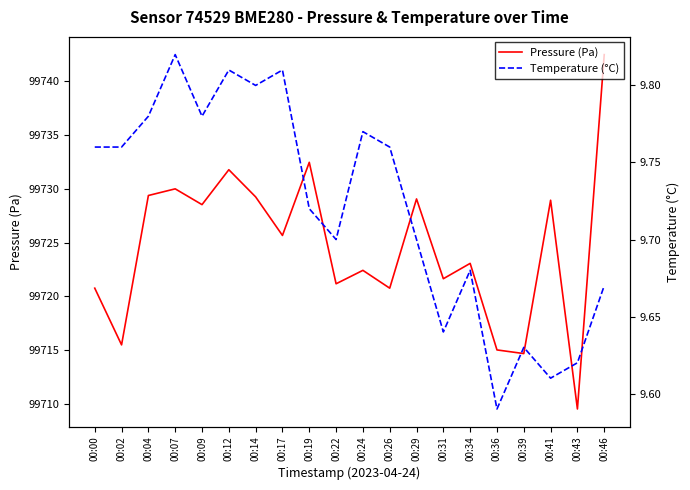

True or false: Pressure (Pa) and Temperature (°C) intersect in this chart.

False